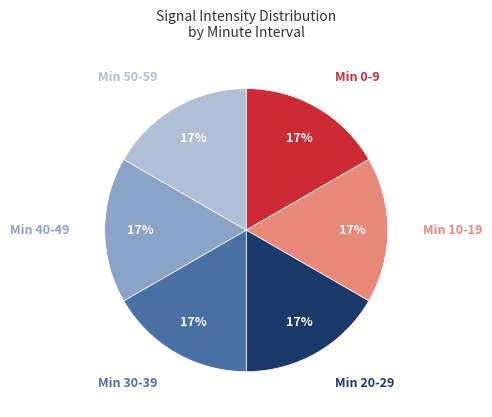

Is there any slice that represents more than half of the pie?

No